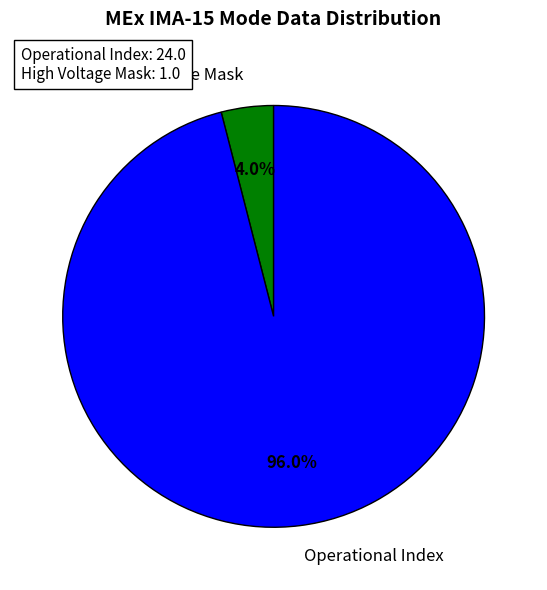

Which slice is the largest?

Operational Index